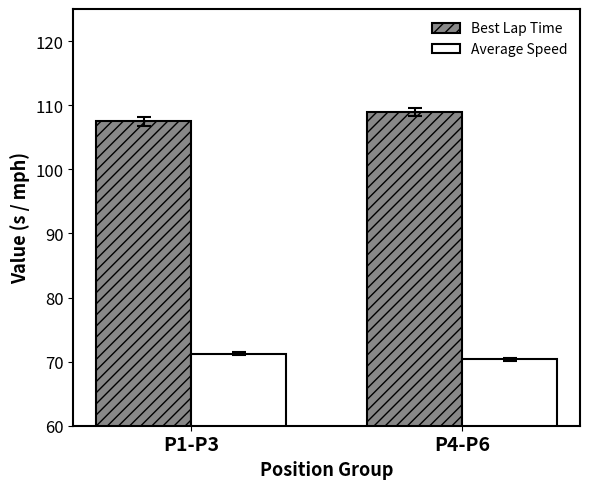

What is the difference between the highest and lowest values at P1-P3?

36.3